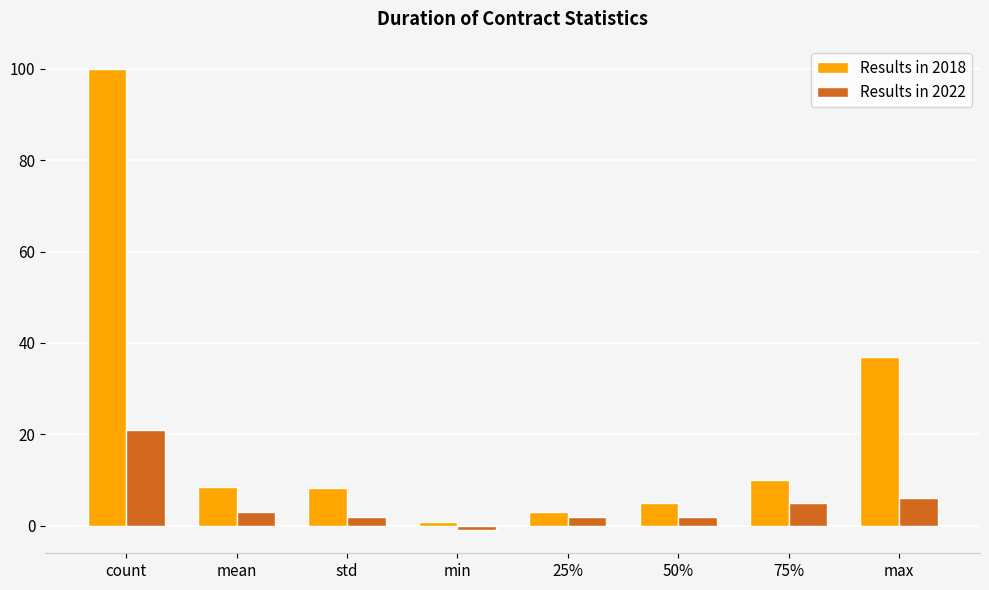

Which series has the widest spread of values?

Results in 2018